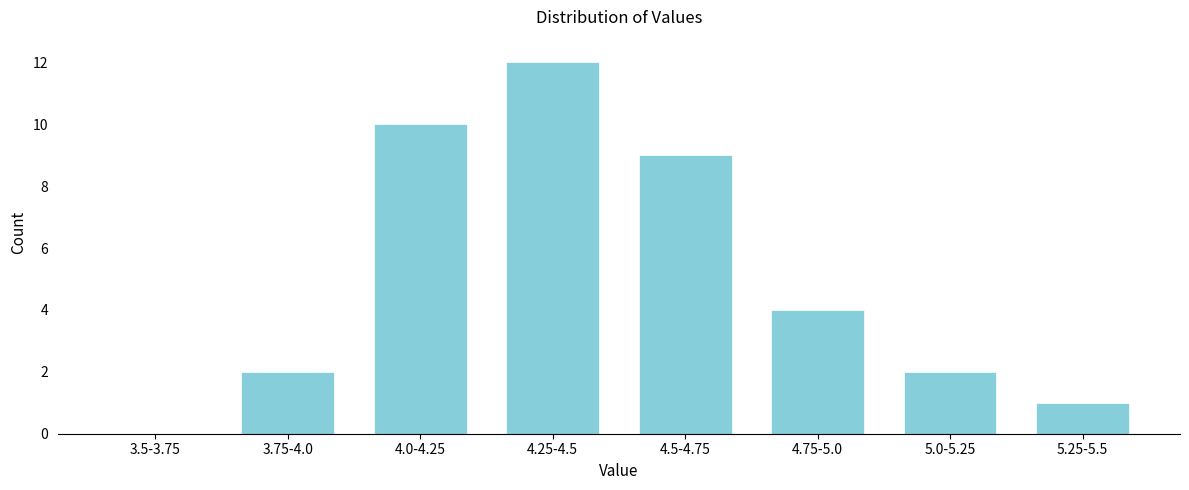

Reading left to right, list all the values displayed in this chart.

3.5-3.75=0	3.75-4.0=2	4.0-4.25=10	4.25-4.5=12	4.5-4.75=9	4.75-5.0=4	5.0-5.25=2	5.25-5.5=1